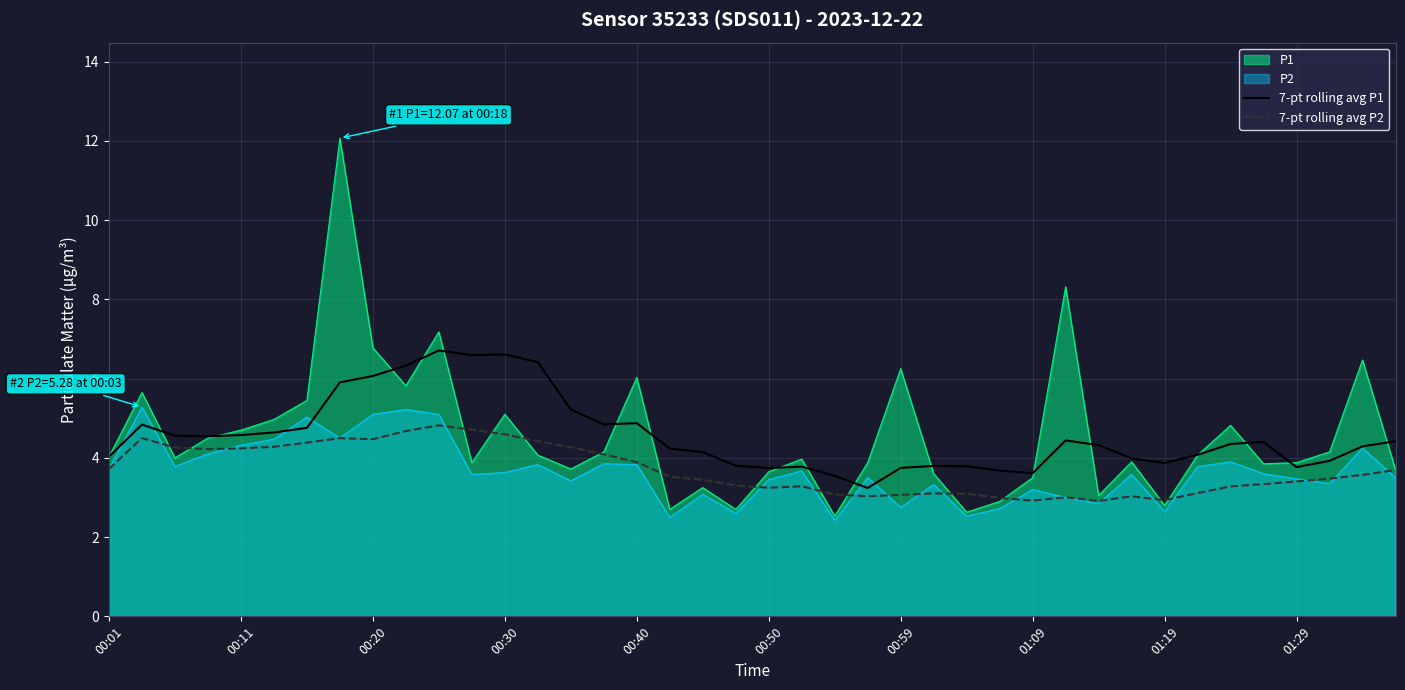

At which label does 7-pt rolling avg P2 first exceed 3?

00:01